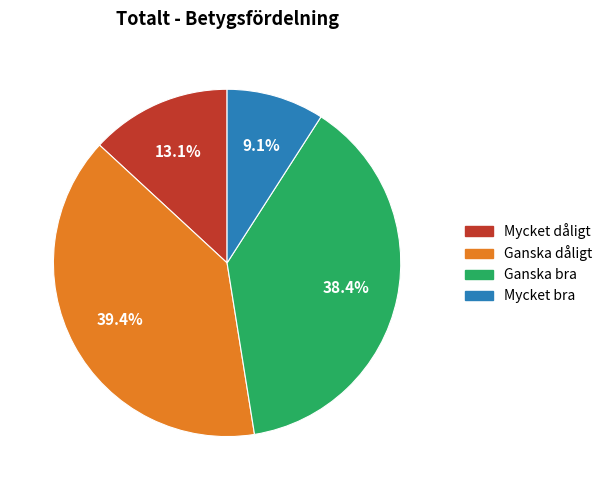

Count the number of slices in the pie.

4